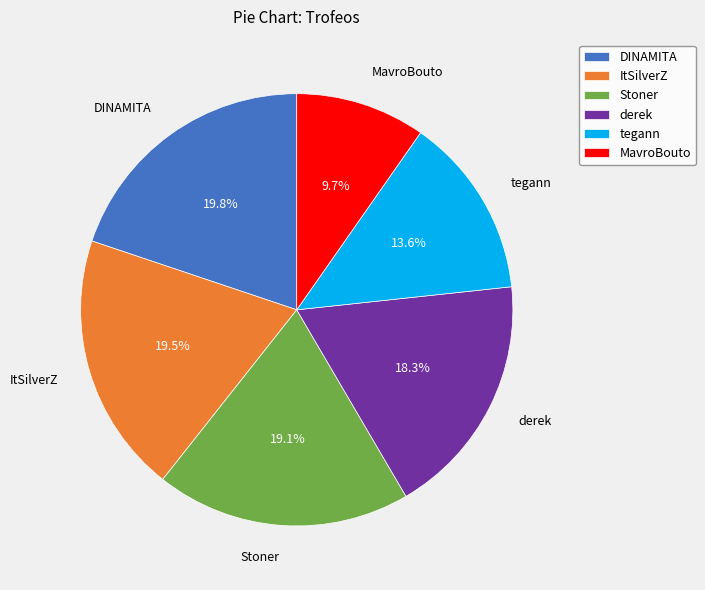

Is there a majority slice in this chart?

No